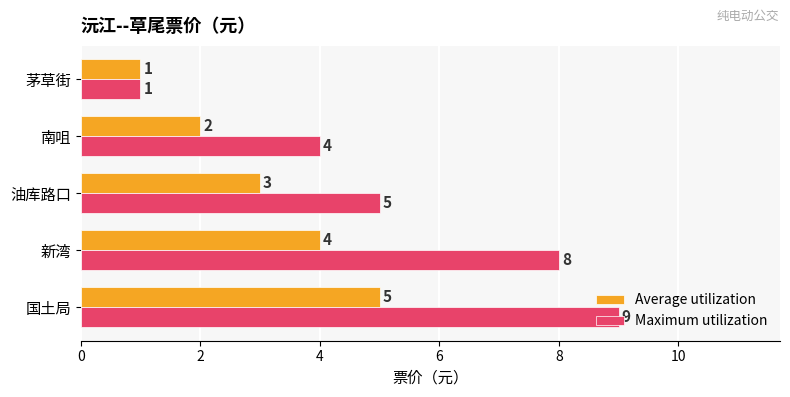

How many series are shown in this chart?

2